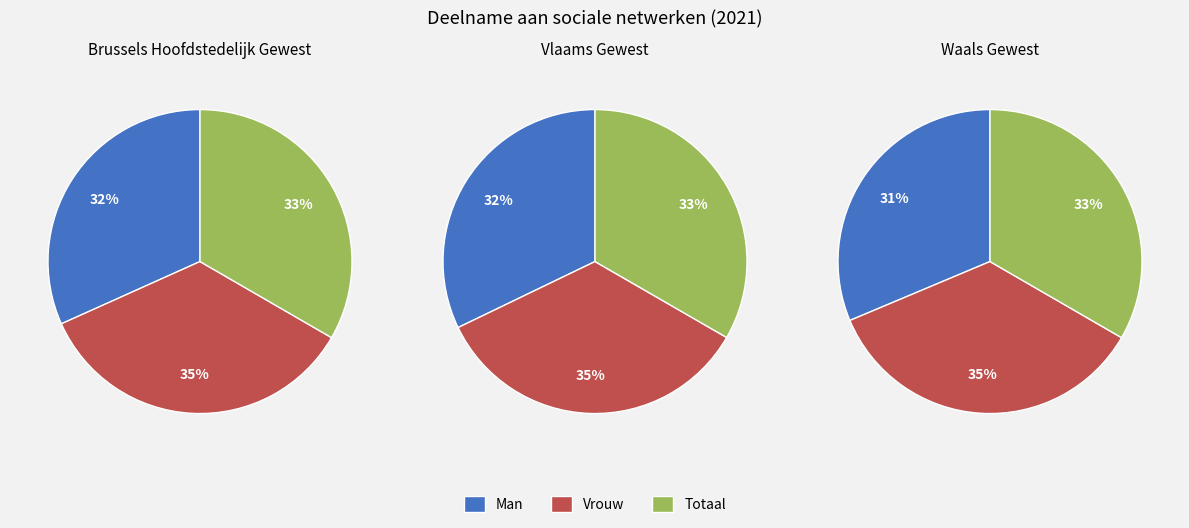

Is there a majority slice in this chart?

No